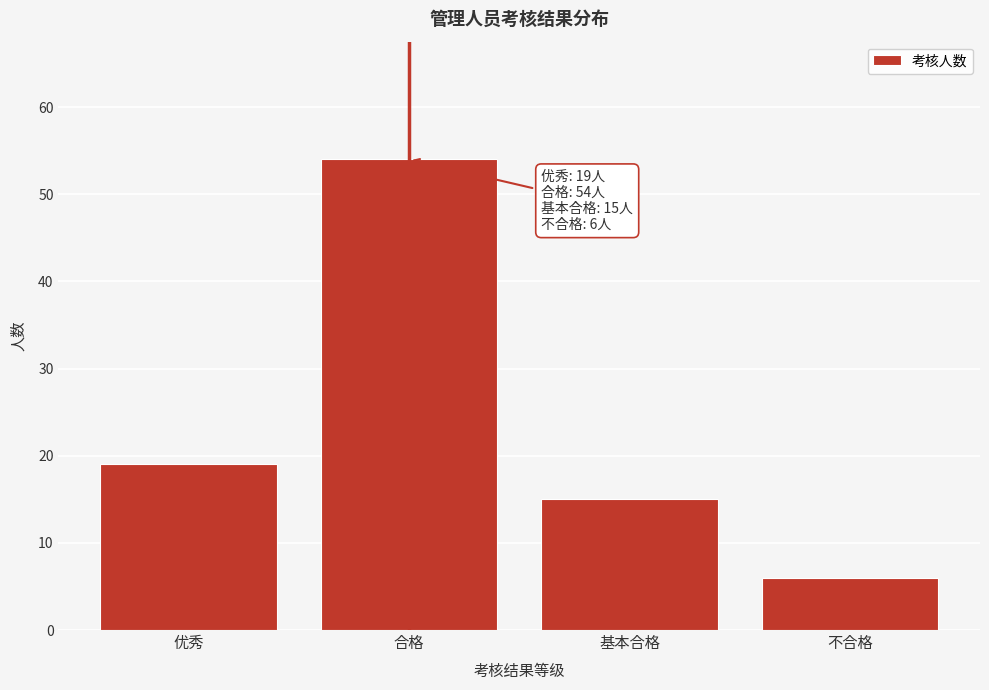

Reading left to right, what are all the values shown in this chart?

优秀=19	合格=54	基本合格=15	不合格=6